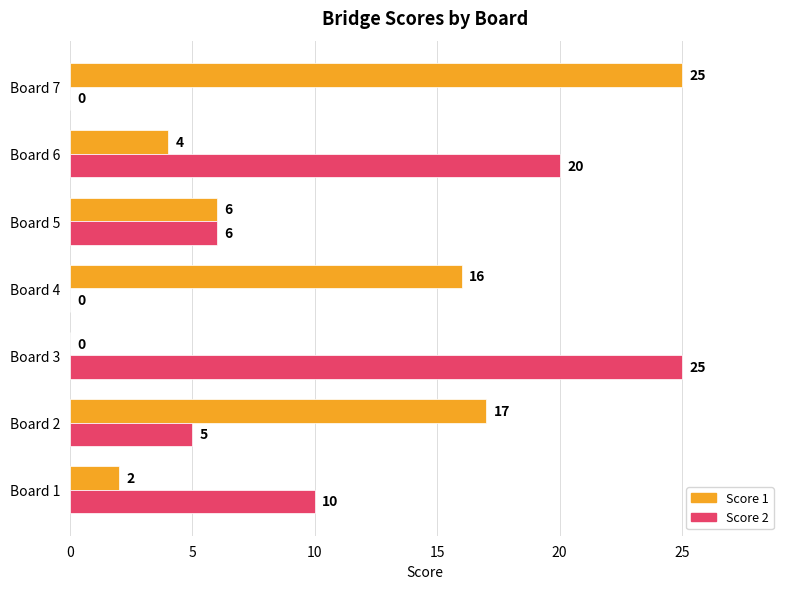

Which series has the largest total across all categories?

Score 1